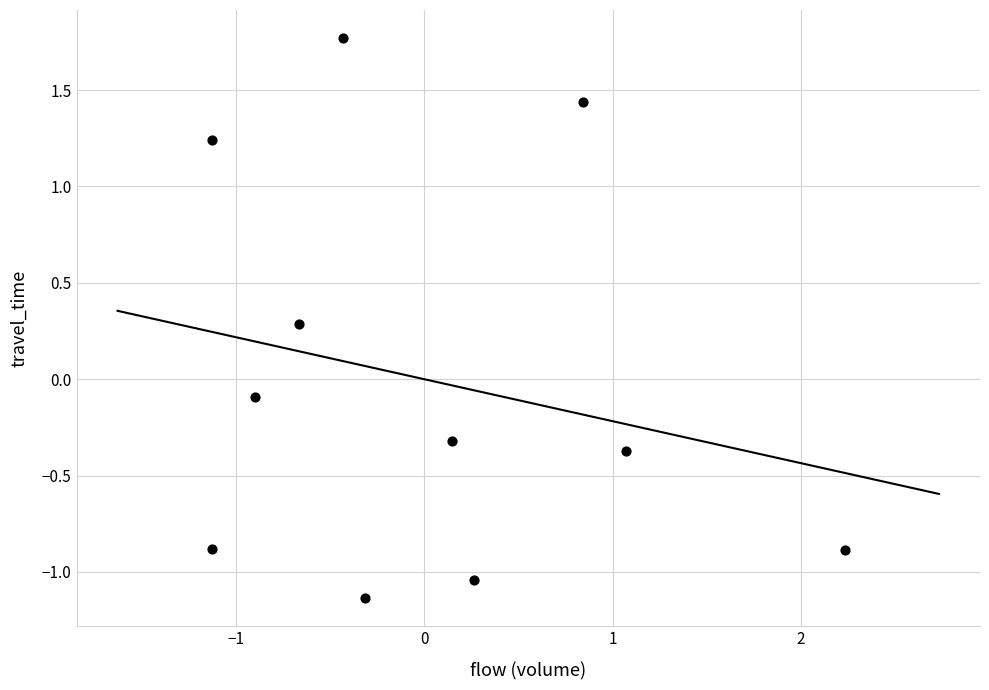

What is the range of Y values (max minus min)?

2.9